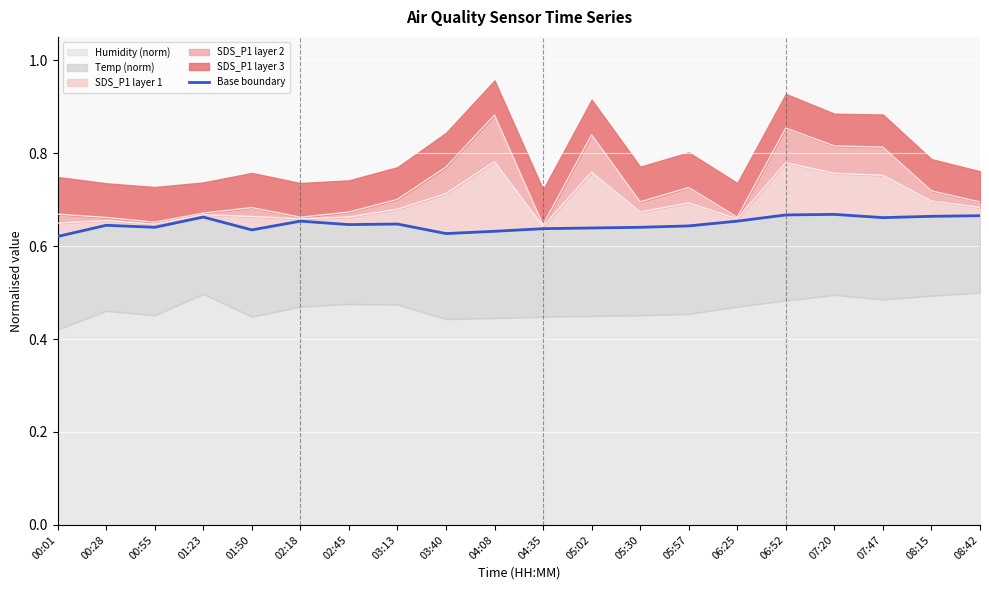

What is the greatest value displayed?

0.7